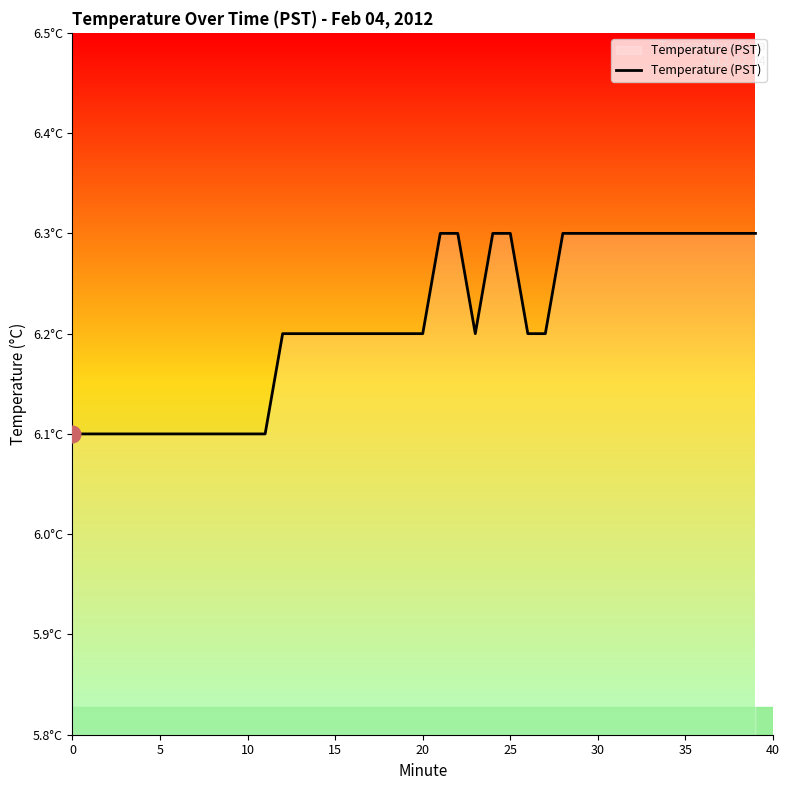

What is the label of the 8th point from the left?

35